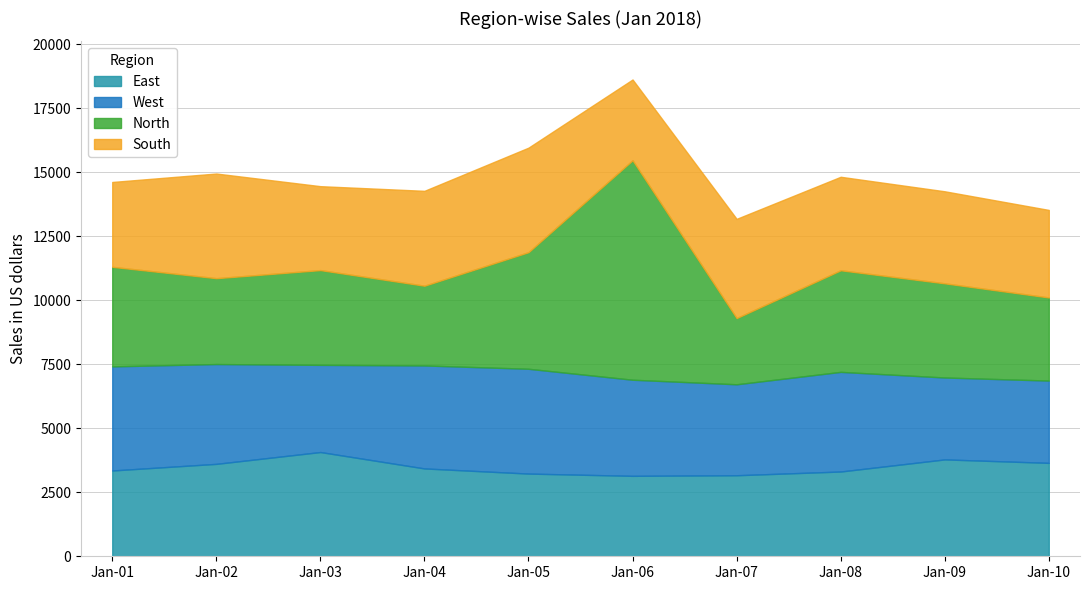

True or false: North and West cross at least once.

True